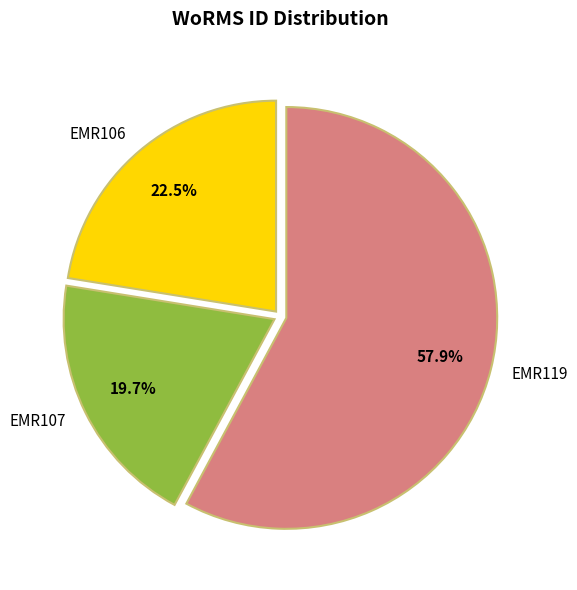

To the nearest percent, what is the average slice percentage?

33%